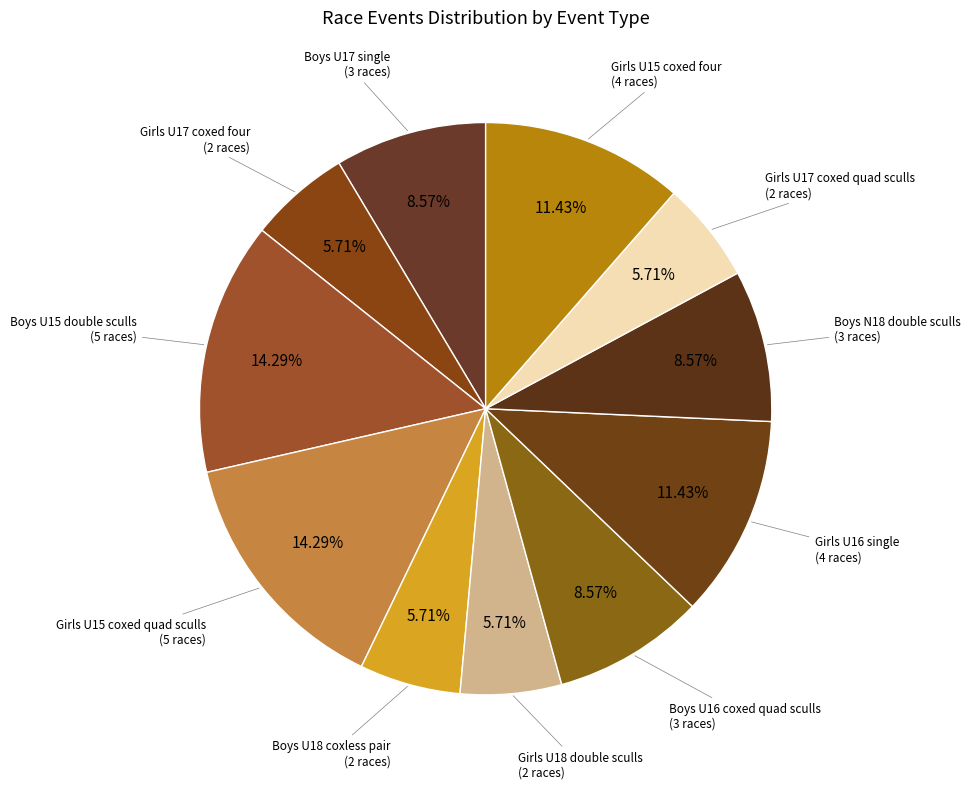

Is Girls U15 coxed four the majority of the pie?

No